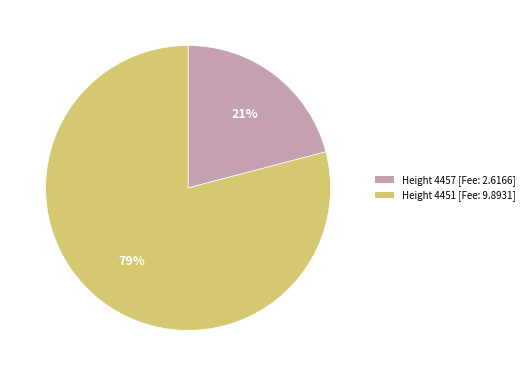

Is it true that Height 4451 [Fee: 9.8931] is 69% of the pie?

False